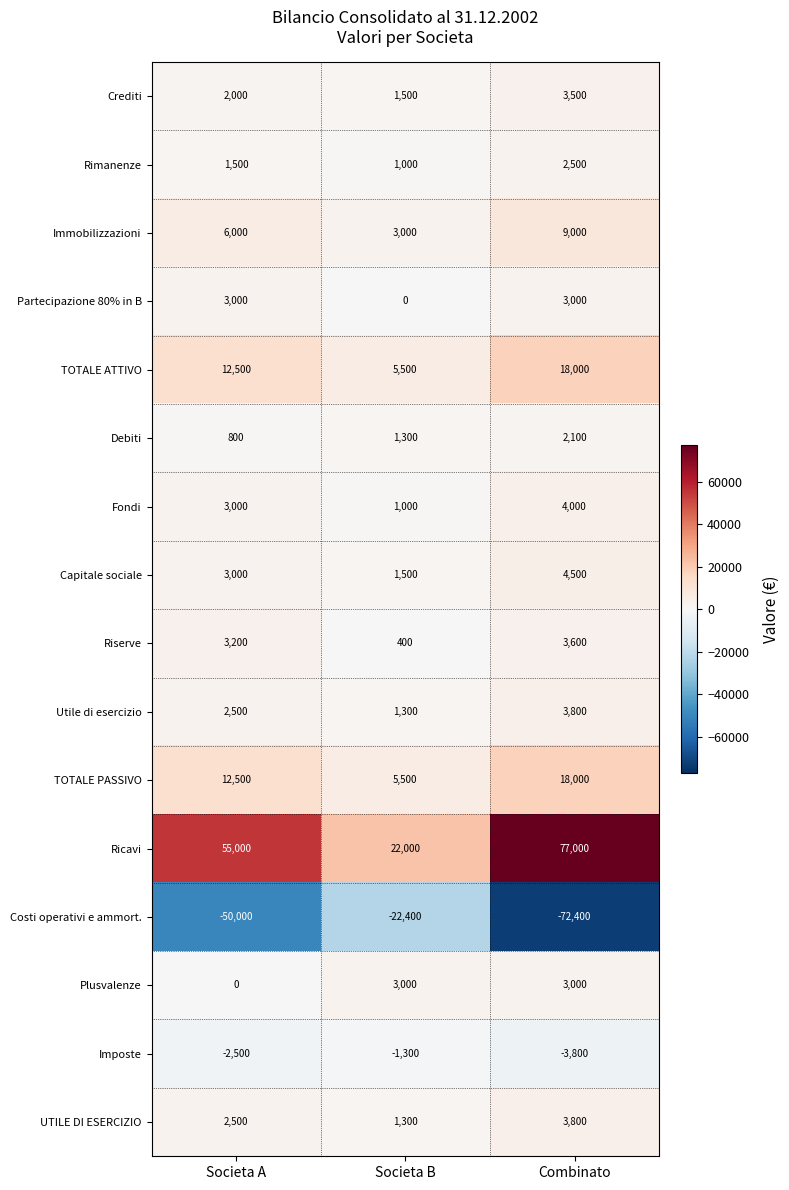

At which category is the sum across all series the highest?

Combinato